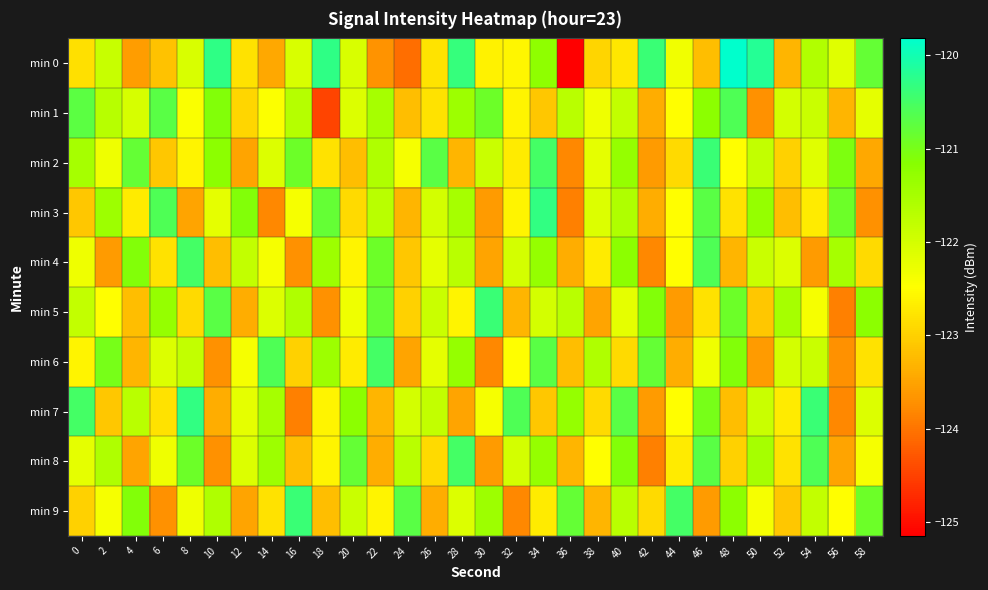

Which series changed the most between 4 and 10?

min 0